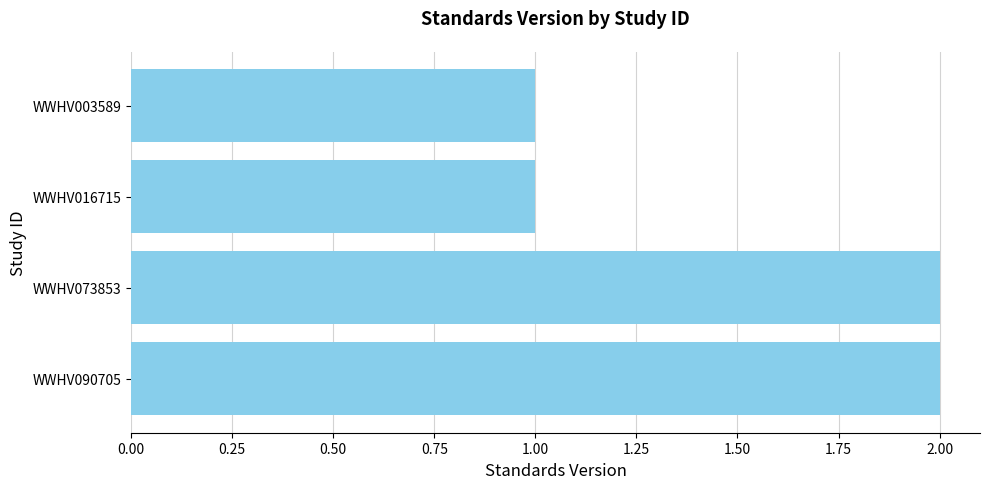

What is the greatest value displayed?

2